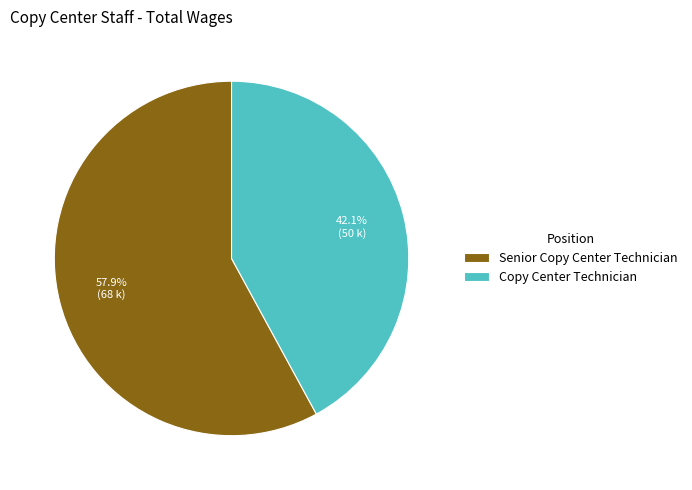

Approximately how many times larger is the value at Copy Center Technician compared to Senior Copy Center Technician?

0.7